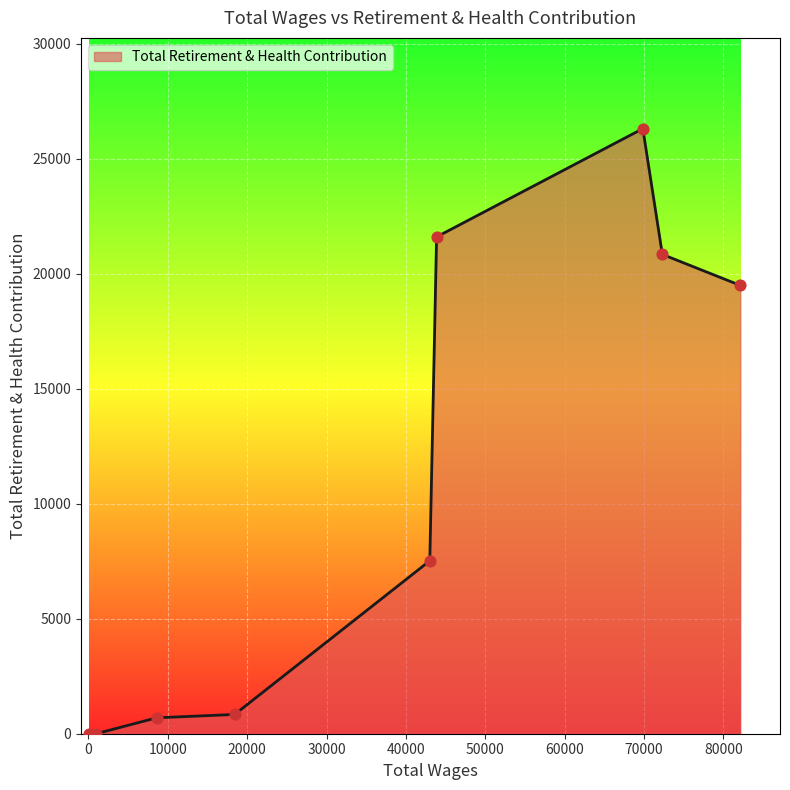

What is the difference between the maximum and minimum values?

26318